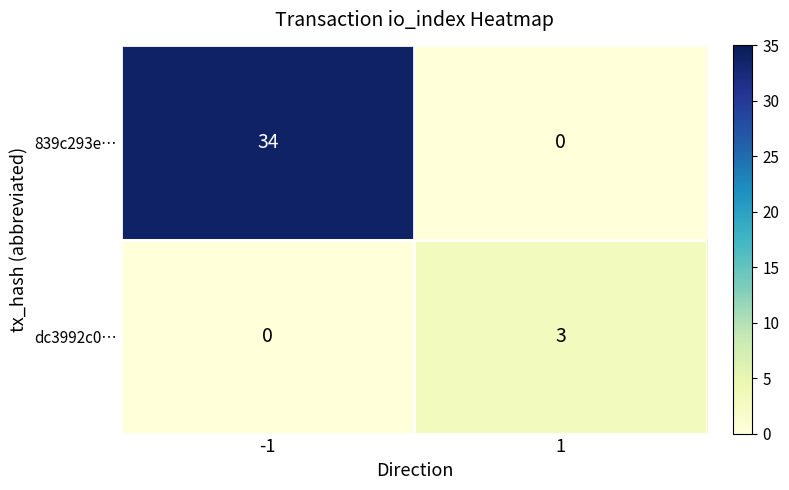

List the series in order of their overall mean, lowest first.

dc3992c0…, 839c293e…